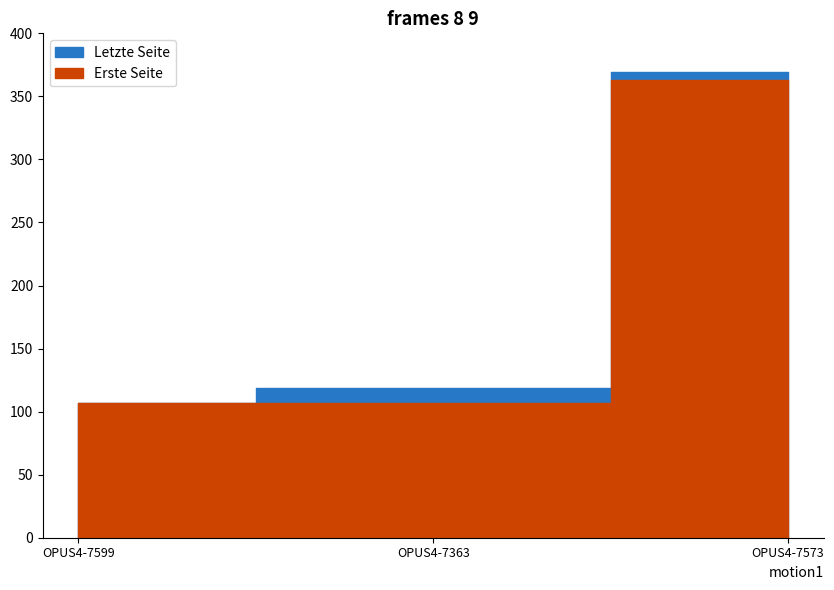

What is the difference between the Erste Seite values at OPUS4-7573 and OPUS4-7599?

256